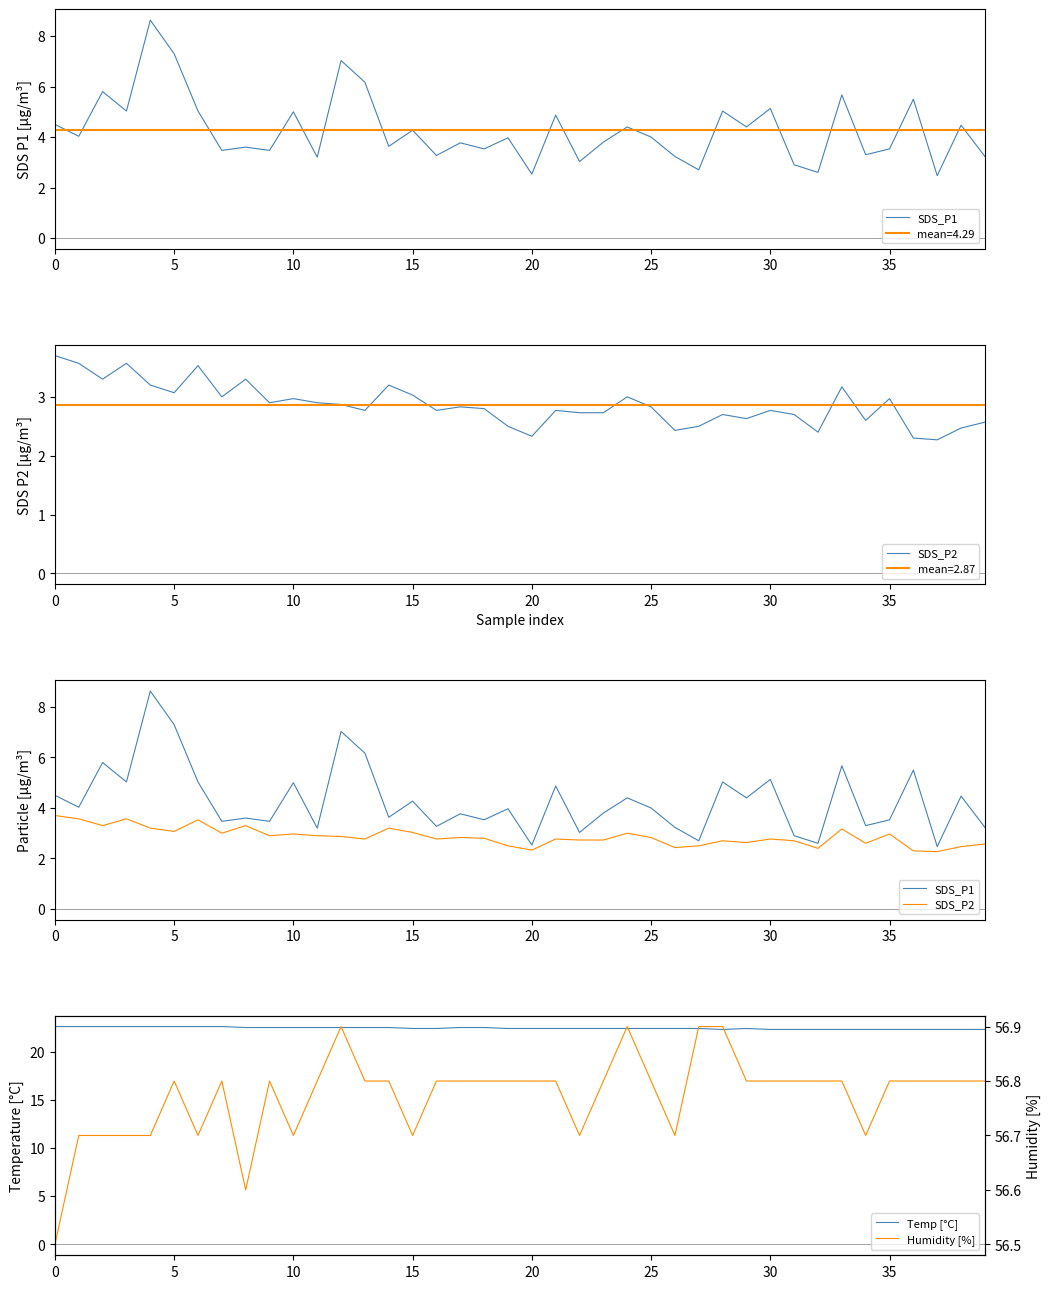

In Humidity [%], how many points are higher than both neighbors (excluding endpoints)?

5